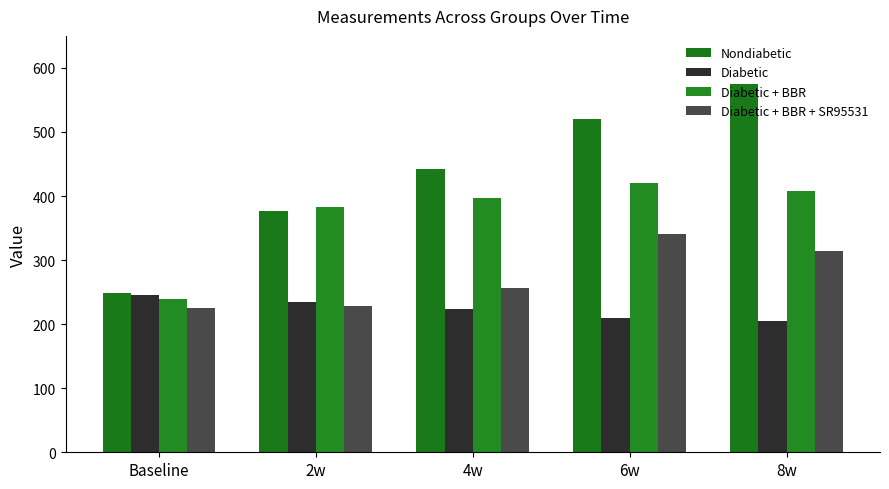

What are all the series names shown in the legend?

Nondiabetic, Diabetic, Diabetic + BBR, Diabetic + BBR + SR95531